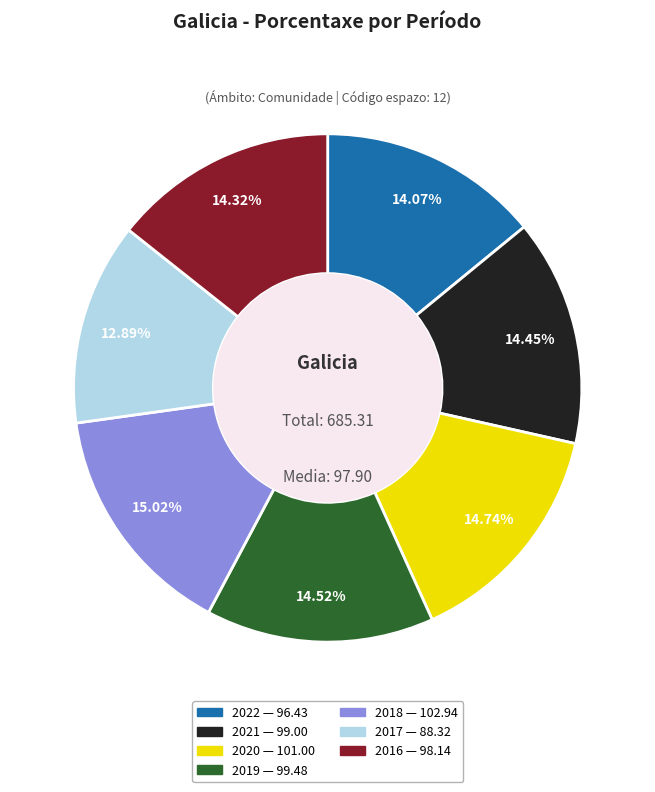

Which slice is the smallest?

2017